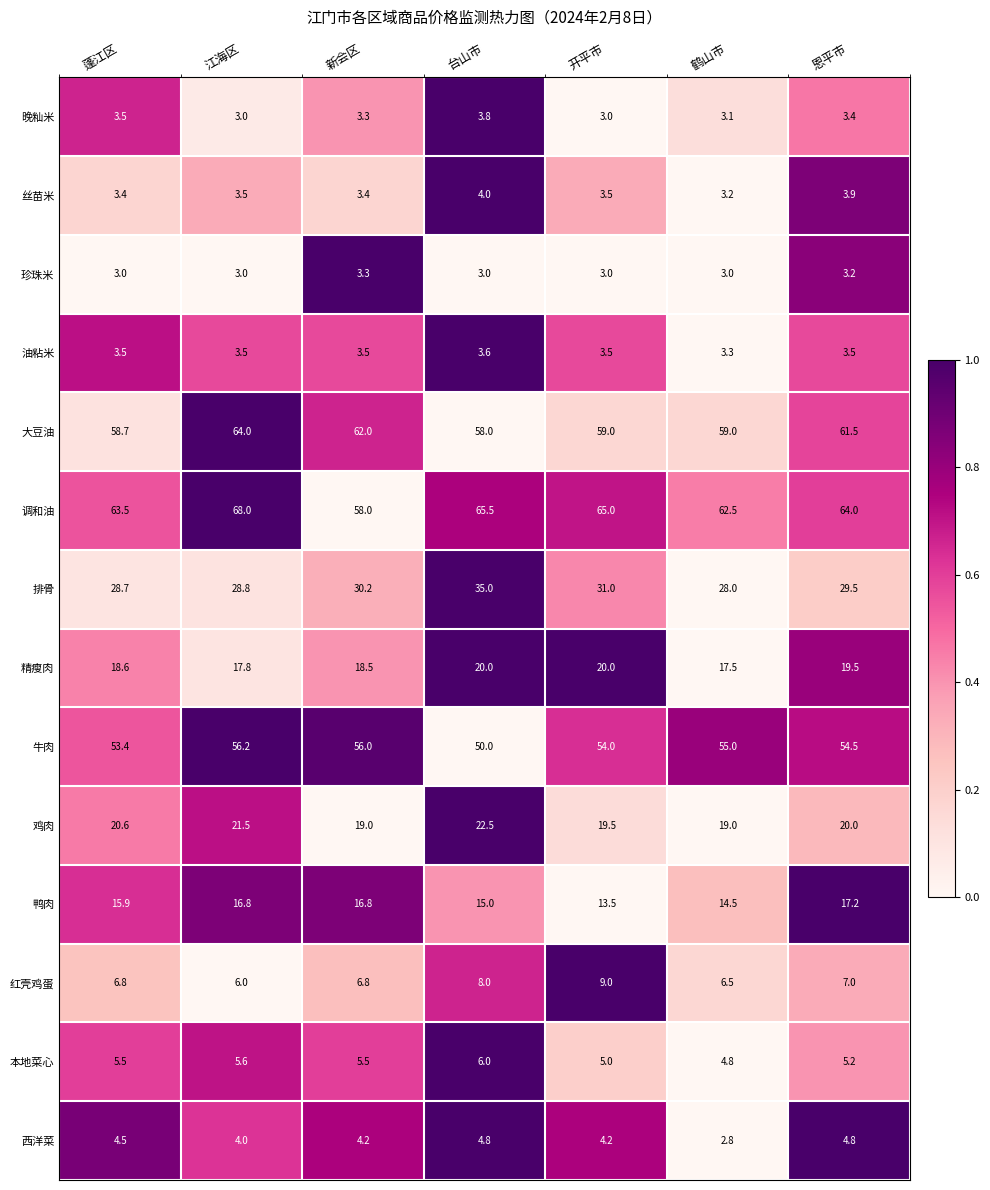

What is the difference between the second highest and second lowest values in the 鸭肉 series?

2.3